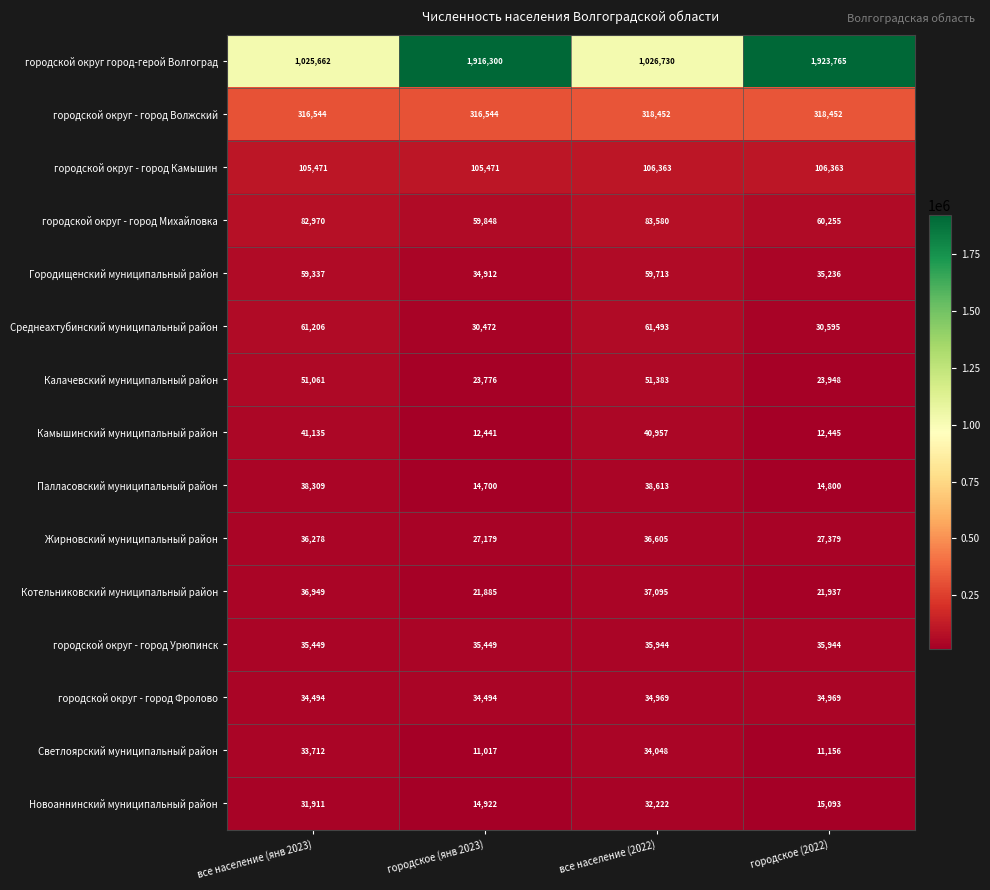

True or false: Камышинский муниципальный район has a value of 40957 at все население (2022).

True